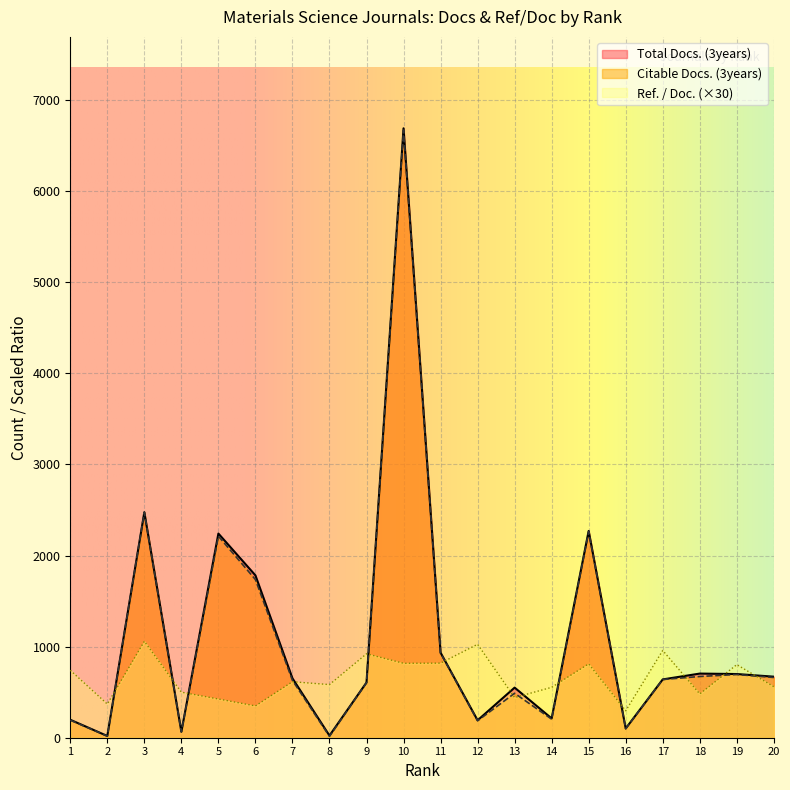

At which category does Ref. / Doc. reach its first local peak?

3